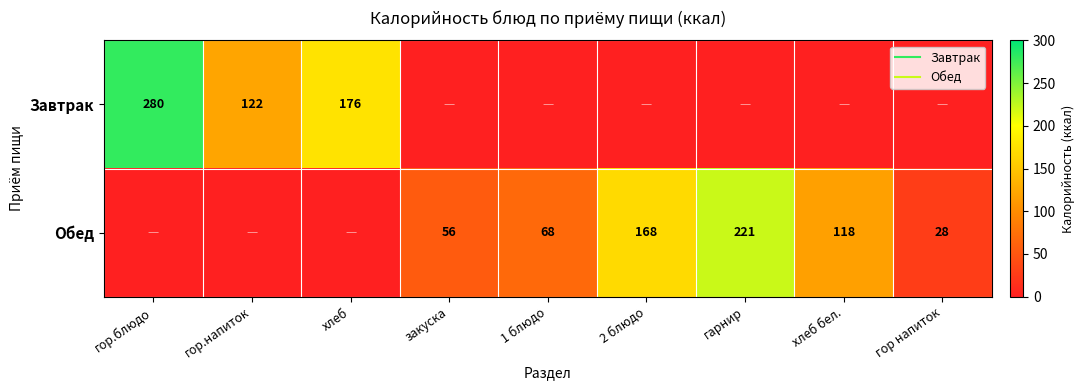

How many data points in Завтрак are above 0?

3